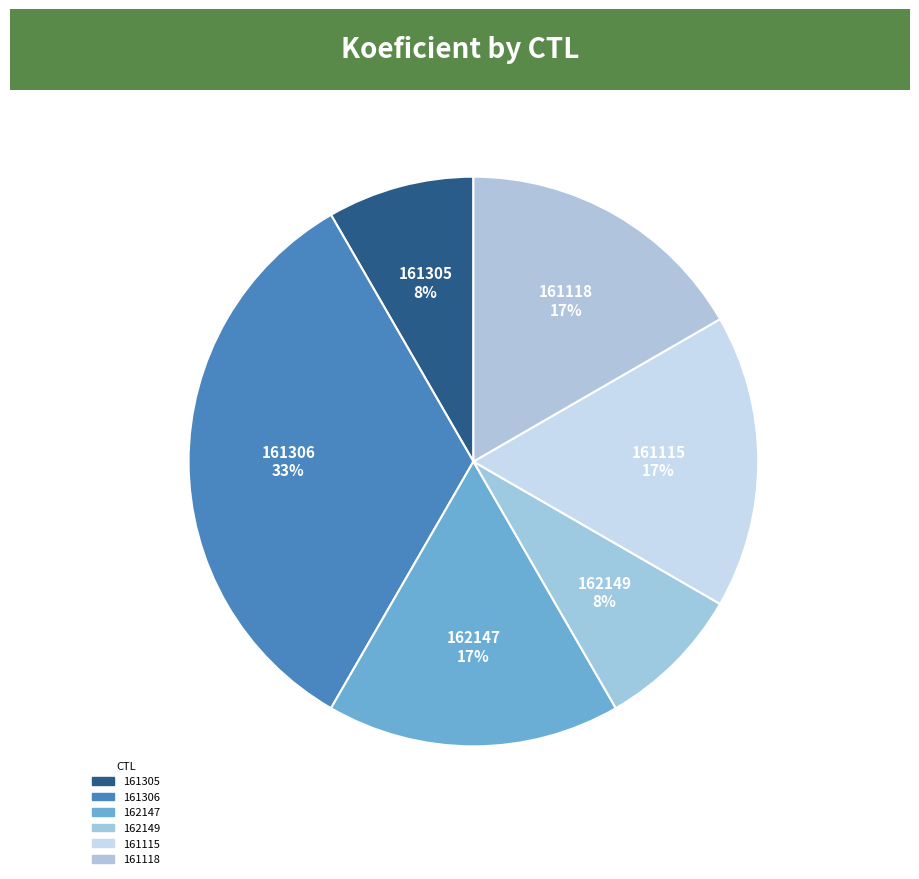

How many slices are in this pie chart?

6